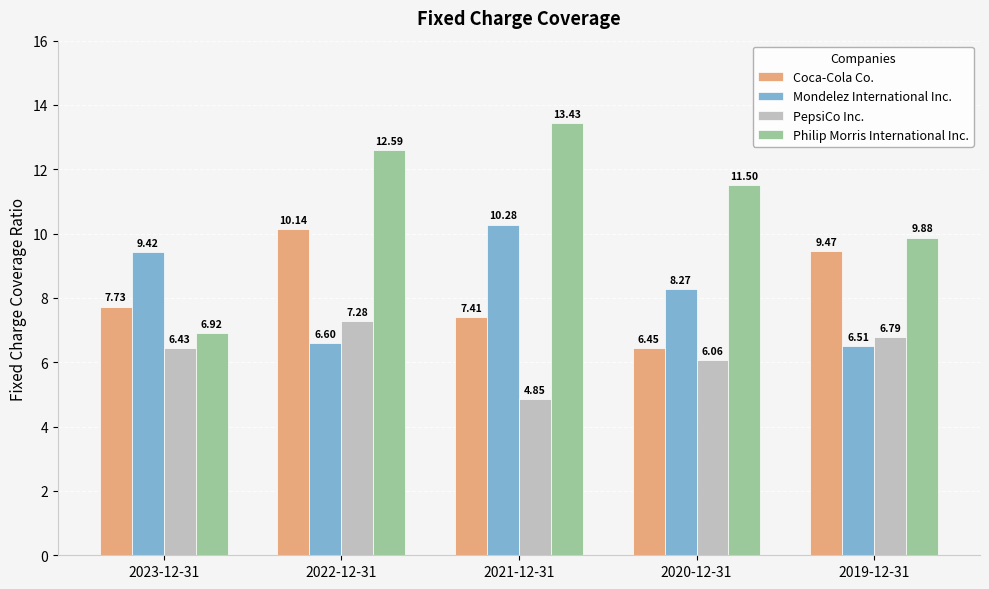

What is the total value across all series at 2023-12-31?

30.5